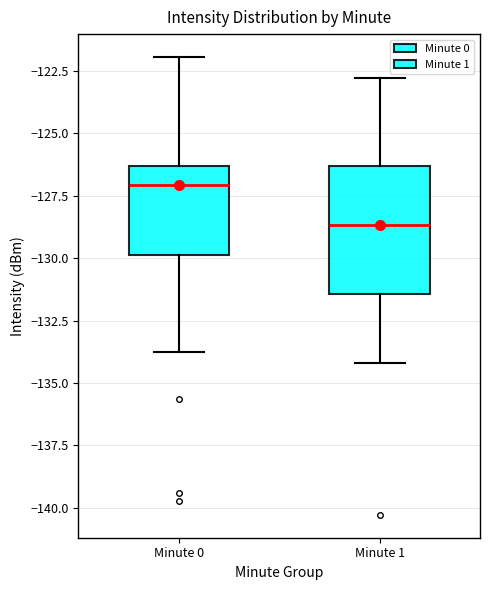

Which box is the tallest, from its lower edge to its upper edge?

Minute 1